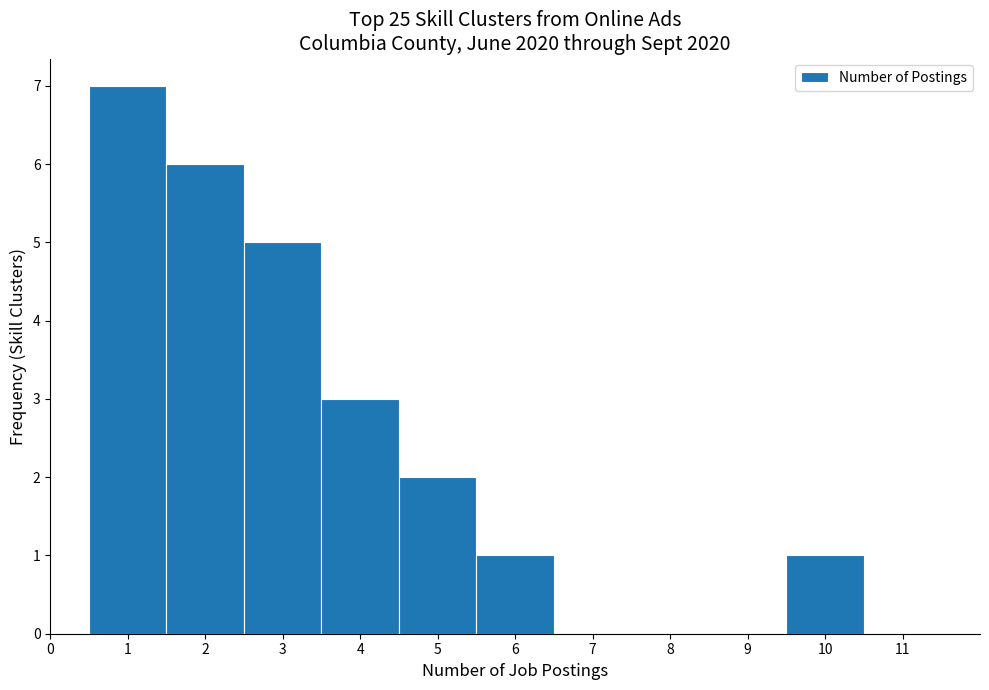

Reading left to right, transcribe this chart: for each bar, give the range it covers on the x-axis and its height. The values are not printed on the chart, so give them approximately, as read against the axis.

0.5 to 1.5: 7
1.5 to 2.5: 6
2.5 to 3.5: 5
3.5 to 4.5: 3
4.5 to 5.5: 2
5.5 to 6.5: 1
6.5 to 7.5: 0
7.5 to 8.5: 0
8.5 to 9.5: 0
9.5 to 10.5: 1
10.5 to 11.5: 0